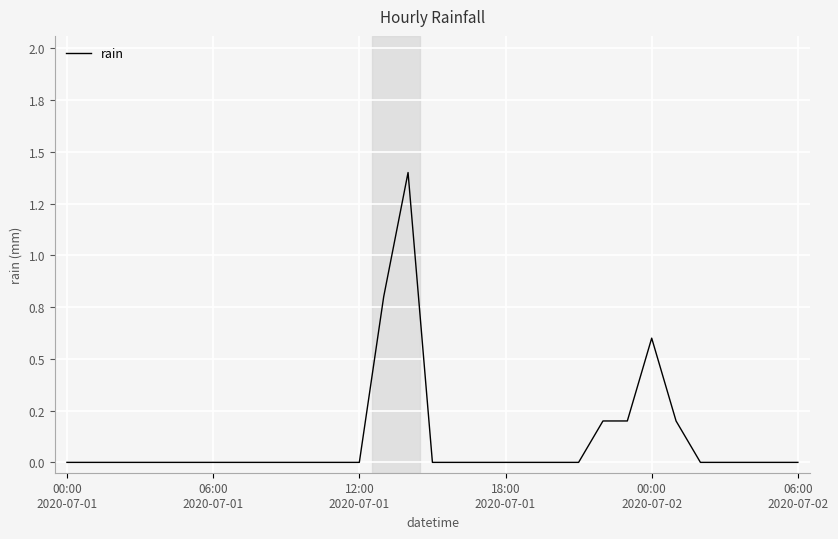

Count the values in the range 0 to 1.

30